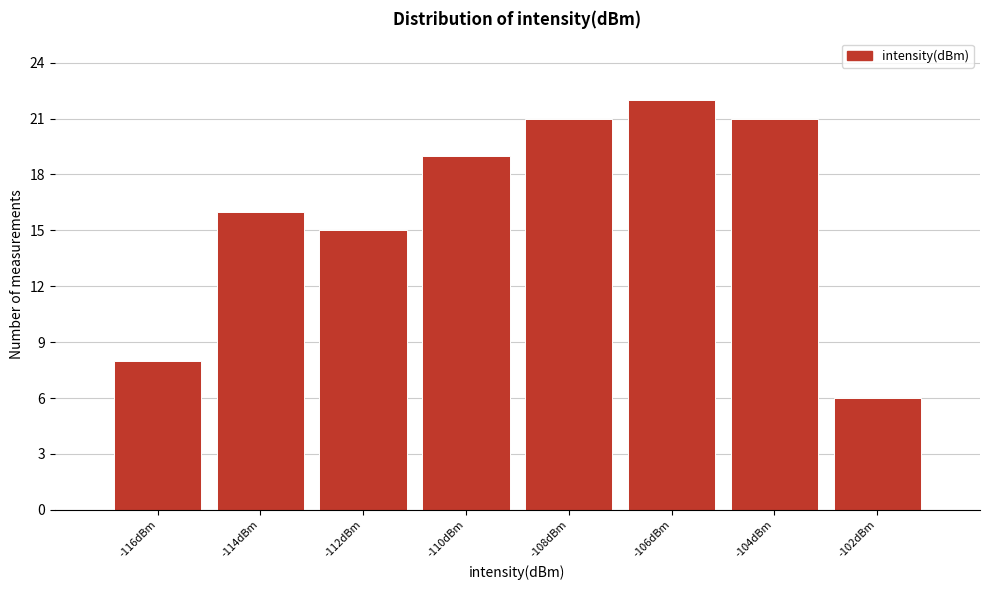

Reading left to right, list all the values displayed in this chart.

8	16	15	19	21	22	21	6